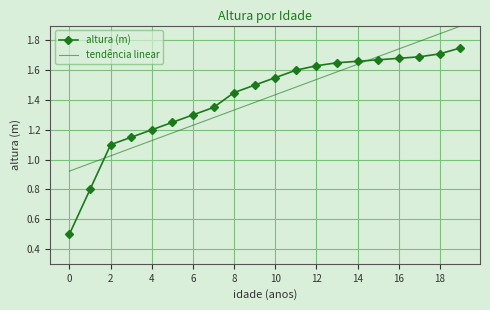

List the series in order of their peak value, highest first.

tendência linear, altura (m)